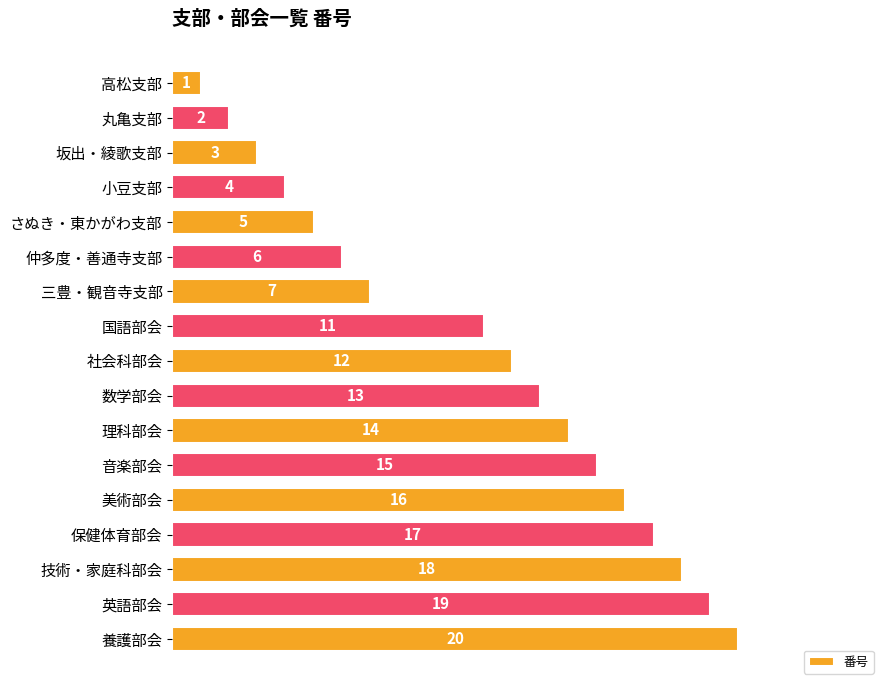

What is the change in value from 音楽部会 to 英語部会?

+4